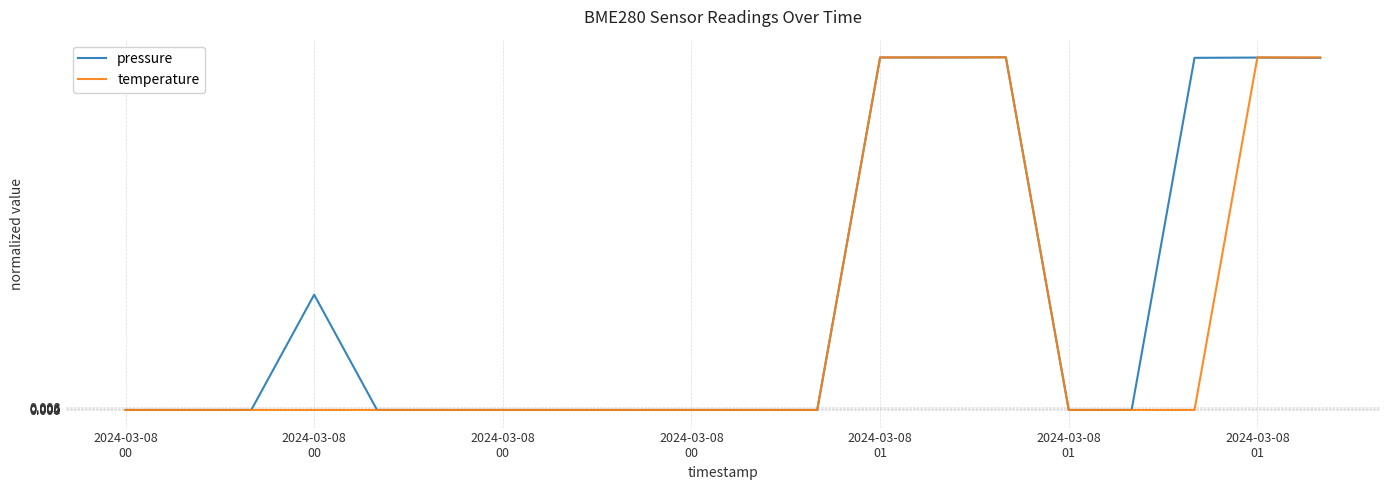

Which series has the largest total across all categories?

pressure